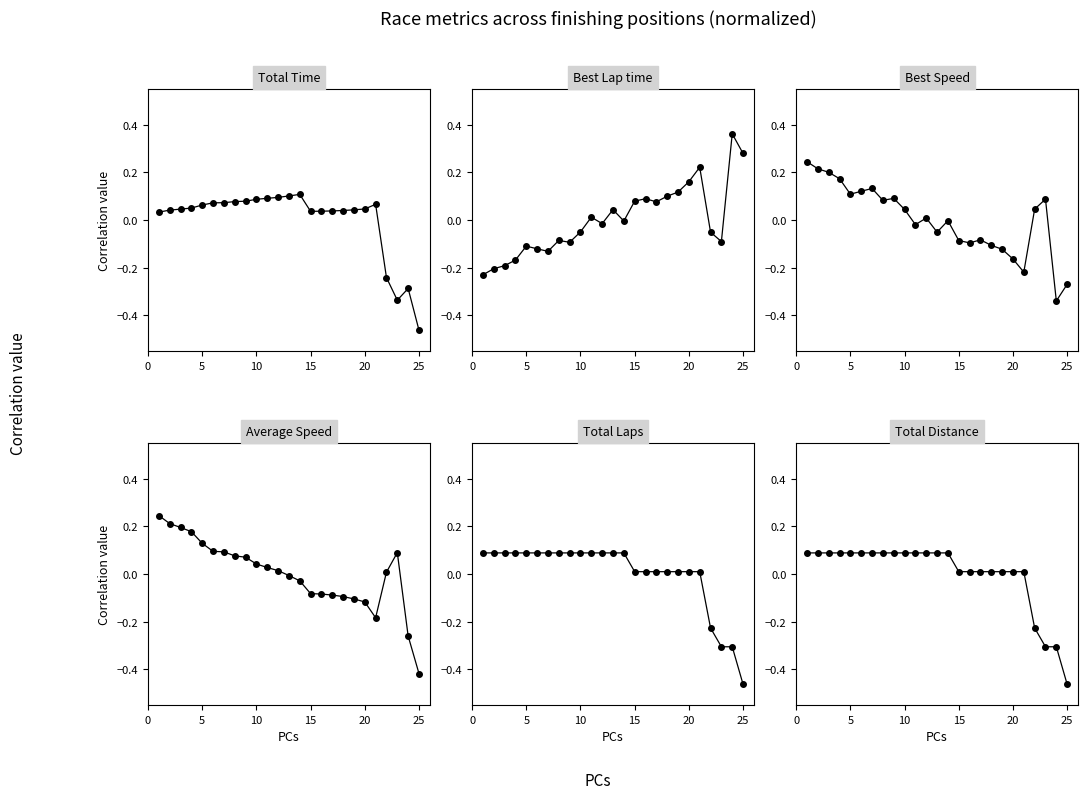

True or false: Total Time has more than 2 points higher than both neighbors.

True